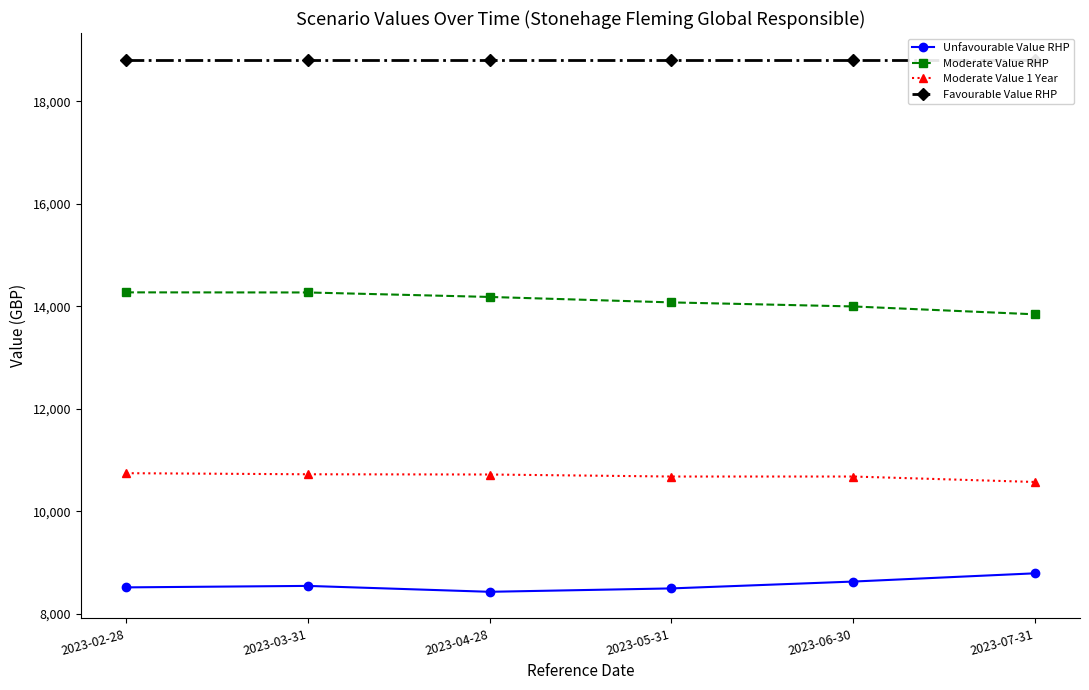

True or false: Moderate Value 1 Year and Favourable Value RHP cross at least once.

False